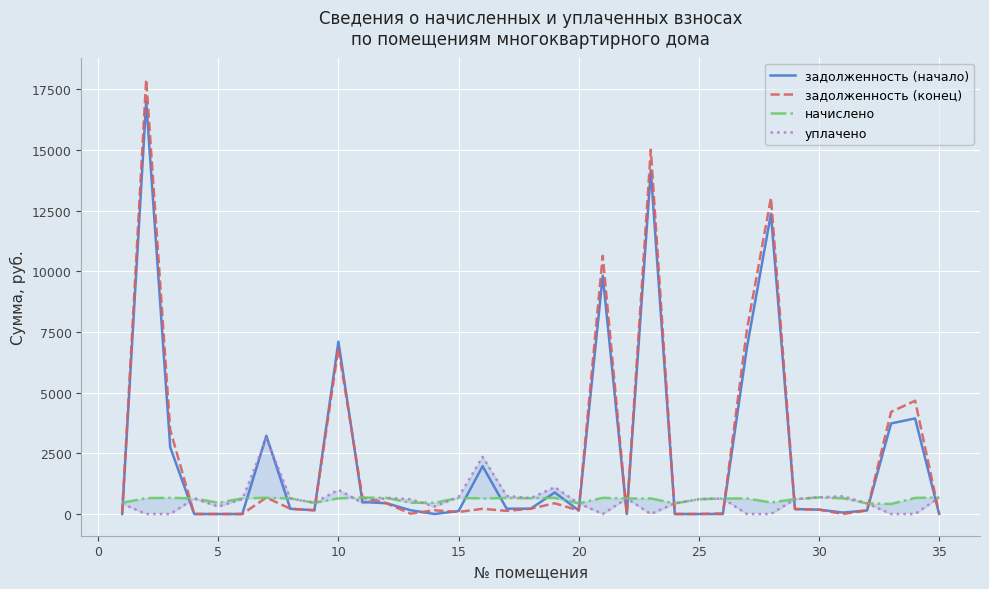

What is the sum of all задолженность (начало) values?

86558.3